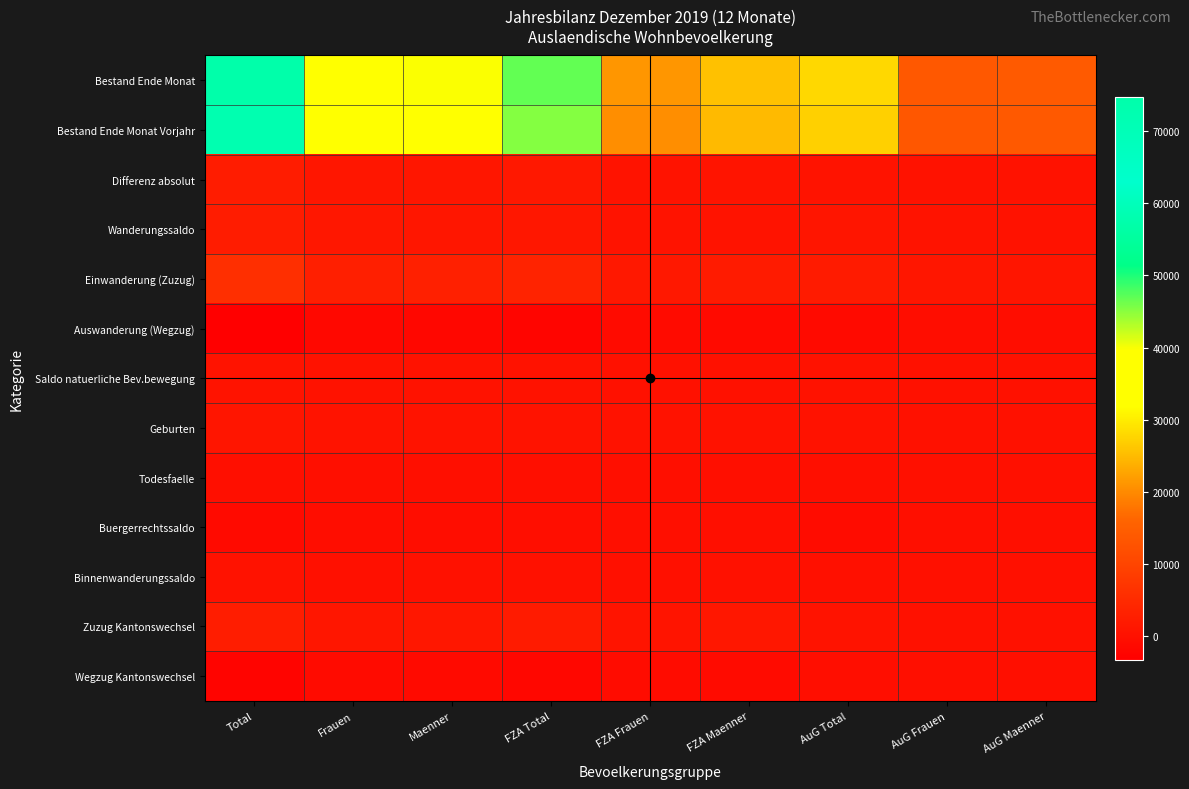

Reading left to right, what are all the values shown in this chart?

Bestand Ende Monat: Total=74750	Frauen=35002	Maenner=39748	FZA Total=46843	FZA Frauen=21212	FZA Maenner=25631	AuG Total=27907	AuG Frauen=13790	AuG Maenner=14117
Bestand Ende Monat Vorjahr: Total=72500	Frauen=33867	Maenner=38633	FZA Total=45293	FZA Frauen=20493	FZA Maenner=24800	AuG Total=27207	AuG Frauen=13374	AuG Maenner=13833
Differenz absolut: Total=2250	Frauen=1135	Maenner=1115	FZA Total=1550	FZA Frauen=719	FZA Maenner=831	AuG Total=700	AuG Frauen=416	AuG Maenner=284
Wanderungssaldo: Total=2349	Frauen=1261	Maenner=1088	FZA Total=1348	FZA Frauen=667	FZA Maenner=681	AuG Total=1001	AuG Frauen=594	AuG Maenner=407
Einwanderung (Zuzug): Total=5758	Frauen=2741	Maenner=3017	FZA Total=3566	FZA Frauen=1572	FZA Maenner=1994	AuG Total=2192	AuG Frauen=1169	AuG Maenner=1023
Auswanderung (Wegzug): Total=-3239	Frauen=-1444	Maenner=-1795	FZA Total=-2037	FZA Frauen=-854	FZA Maenner=-1183	AuG Total=-1202	AuG Frauen=-590	AuG Maenner=-612
Saldo natuerliche Bev.bewegung: Total=711	Frauen=390	Maenner=321	FZA Total=384	FZA Frauen=219	FZA Maenner=165	AuG Total=327	AuG Frauen=171	AuG Maenner=156
Geburten: Total=923	Frauen=468	Maenner=455	FZA Total=539	FZA Frauen=272	FZA Maenner=267	AuG Total=384	AuG Frauen=196	AuG Maenner=188
Todesfaelle: Total=-212	Frauen=-78	Maenner=-134	FZA Total=-155	FZA Frauen=-53	FZA Maenner=-102	AuG Total=-57	AuG Frauen=-25	AuG Maenner=-32
Buergerrechtssaldo: Total=-1109	Frauen=-586	Maenner=-523	FZA Total=-457	FZA Frauen=-246	FZA Maenner=-211	AuG Total=-652	AuG Frauen=-340	AuG Maenner=-312
Binnenwanderungssaldo: Total=284	Frauen=62	Maenner=222	FZA Total=242	FZA Frauen=59	FZA Maenner=183	AuG Total=42	AuG Frauen=3	AuG Maenner=39
Zuzug Kantonswechsel: Total=2516	Frauen=1040	Maenner=1476	FZA Total=2017	FZA Frauen=789	FZA Maenner=1228	AuG Total=499	AuG Frauen=251	AuG Maenner=248
Wegzug Kantonswechsel: Total=-2232	Frauen=-978	Maenner=-1254	FZA Total=-1775	FZA Frauen=-730	FZA Maenner=-1045	AuG Total=-457	AuG Frauen=-248	AuG Maenner=-209